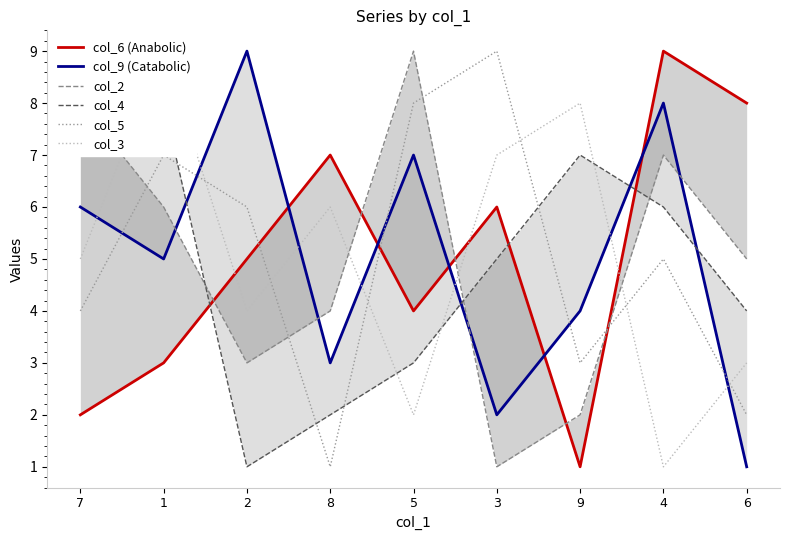

How many interior local peaks does the col_2 series have?

2